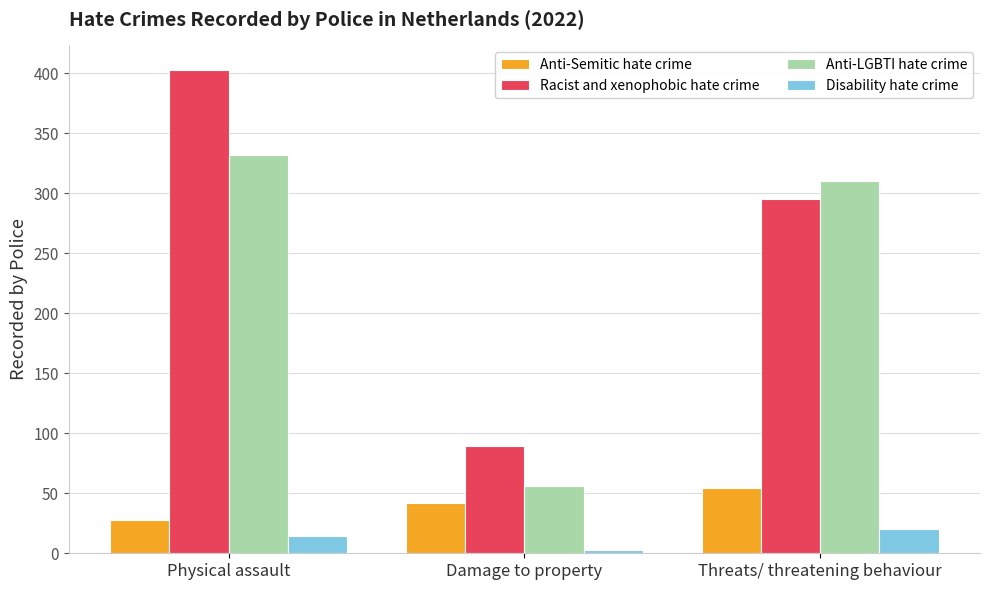

Reading left to right, list all the values displayed in this chart.

Anti-Semitic hate crime: 28	42	54
Racist and xenophobic hate crime: 403	89	295
Anti-LGBTI hate crime: 332	56	310
Disability hate crime: 14	3	20